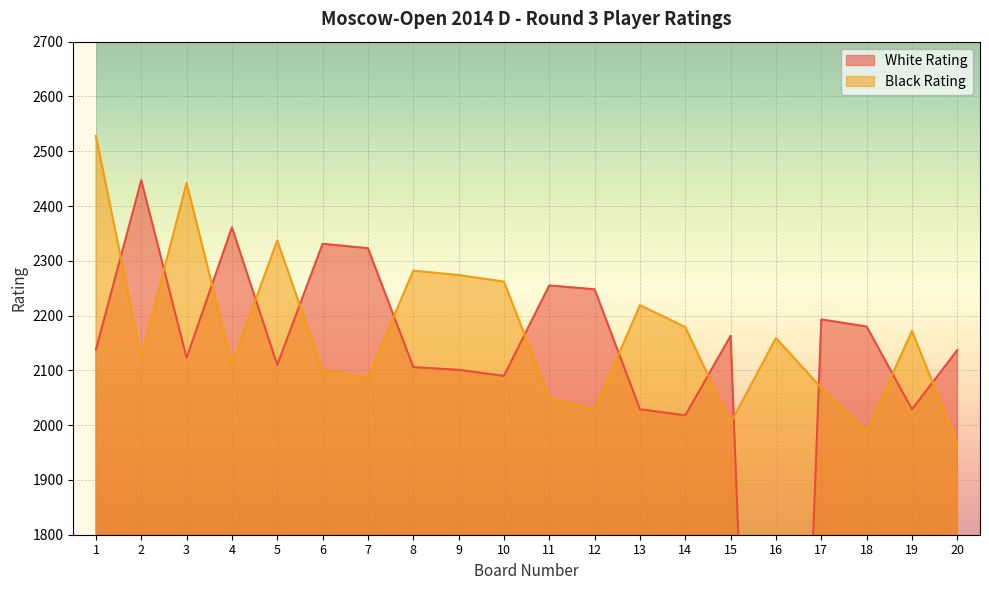

How many lines are shown in the chart?

2